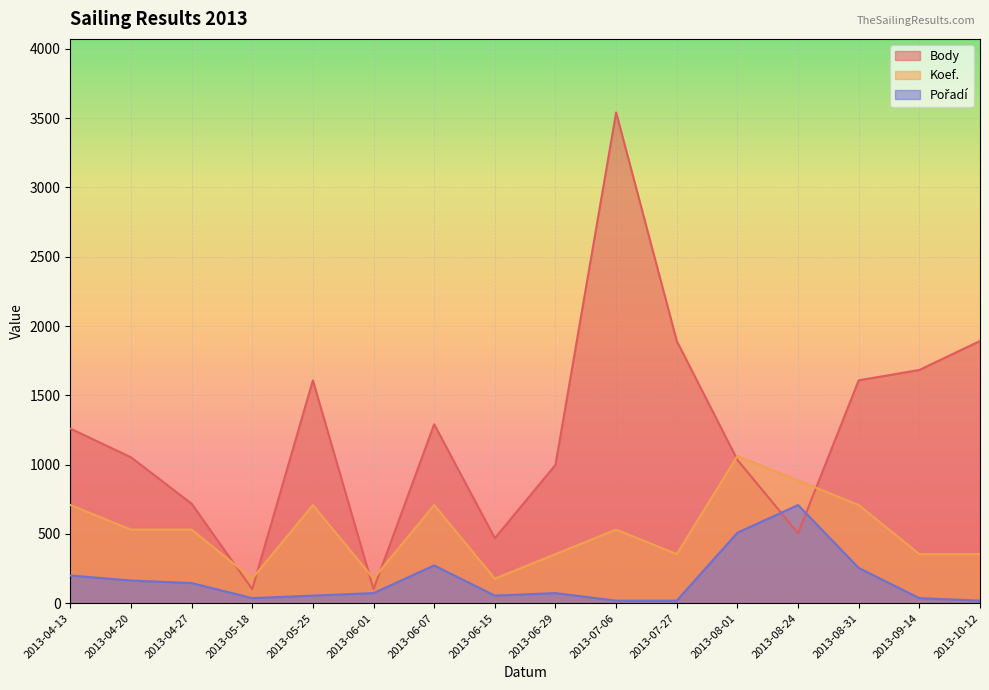

At how many categories does at least one series exceed 920?

11